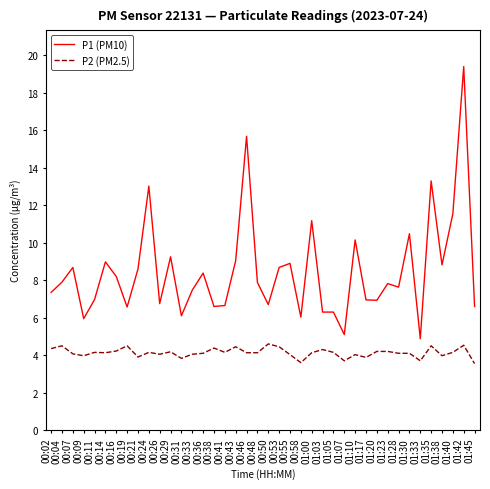

What is the greatest value displayed?

19.4